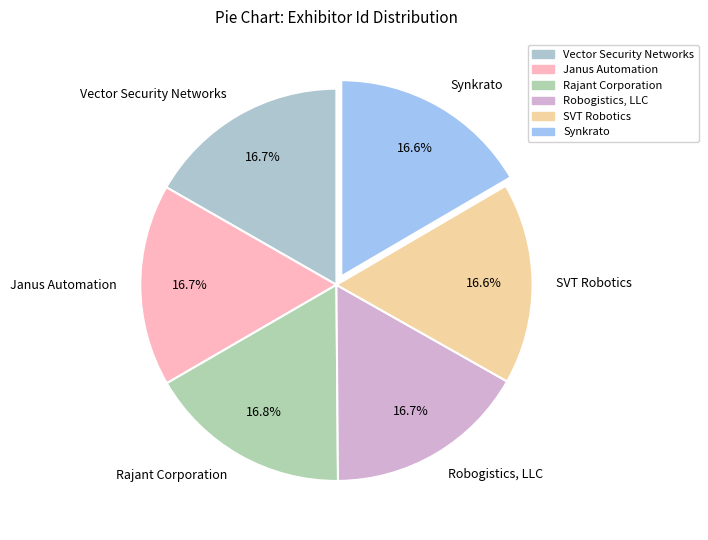

Combined, do Rajant Corporation and Janus Automation account for over 50%?

No